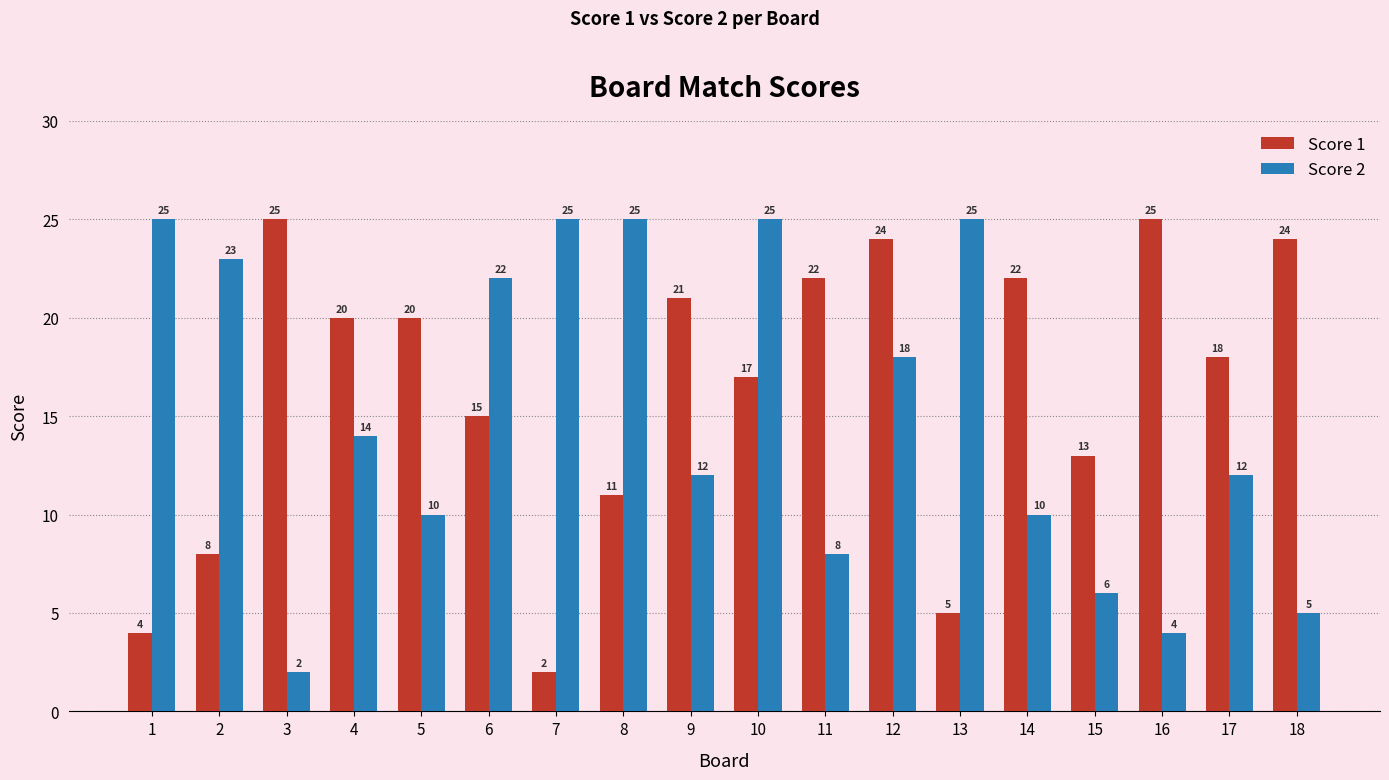

True or false: Score 2 has a value of 25 at 13.

True